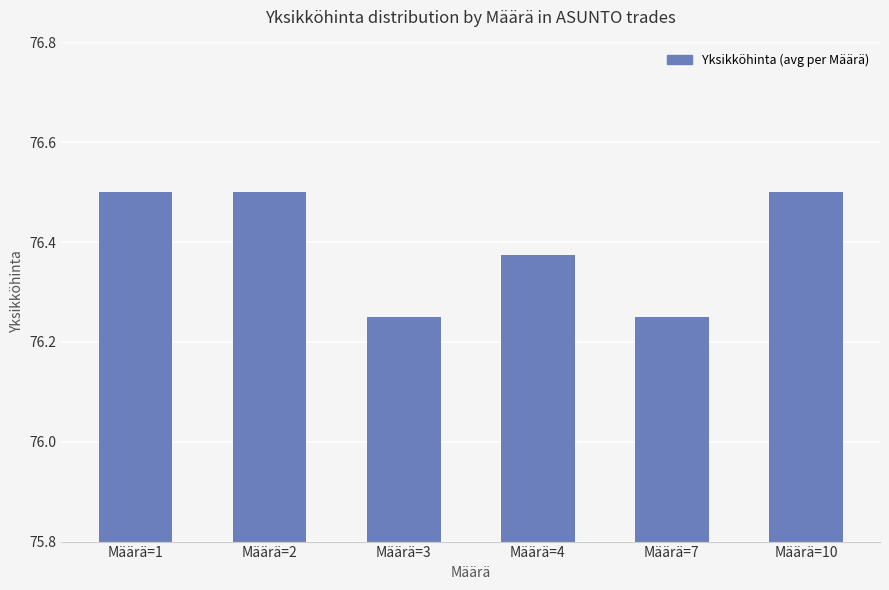

Approximately how many times larger is the value at Määrä=3 compared to Määrä=2?

1.0